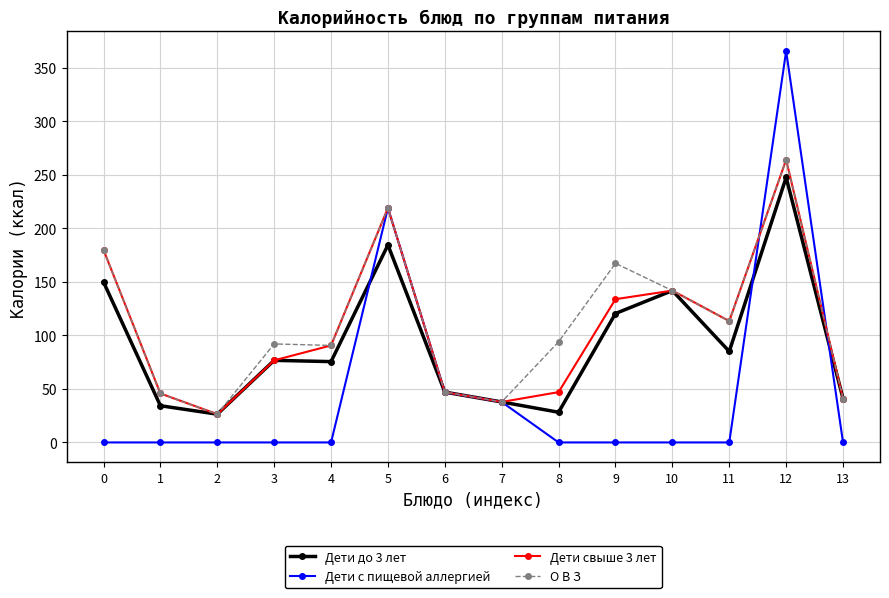

True or false: Дети до 3 лет and Дети с пищевой аллергией cross at least once.

True